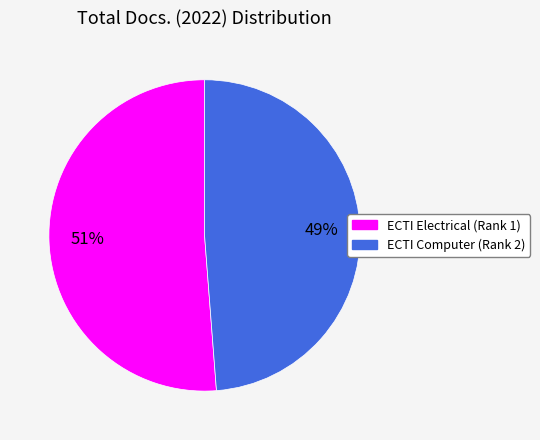

How many segments does this pie chart have?

2